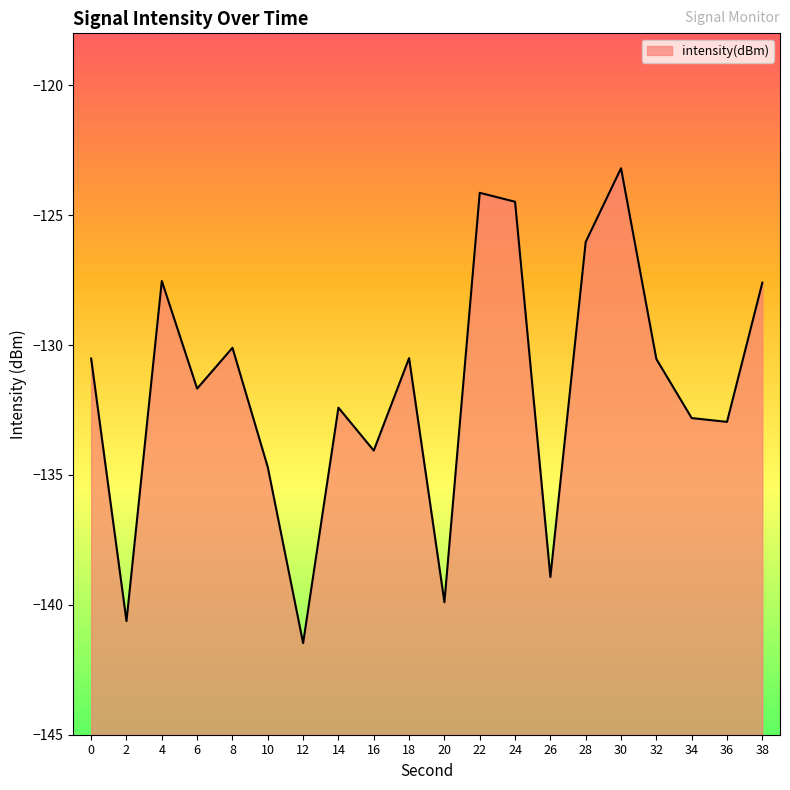

What is the difference between the maximum and second lowest values?

17.4